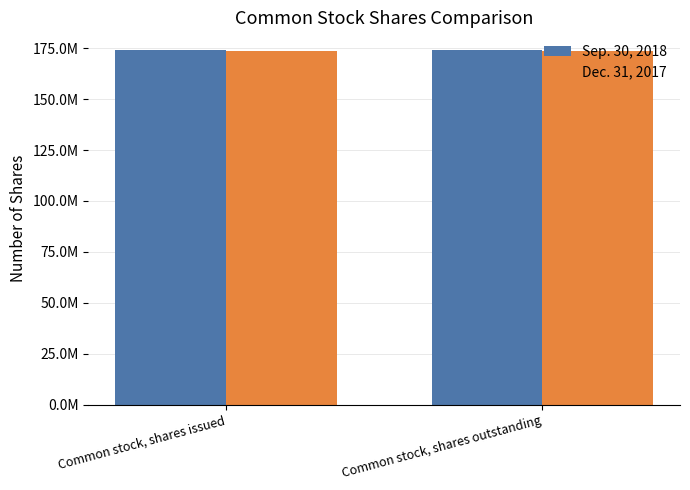

Which has a higher value, Common stock, shares issued or Common stock, shares outstanding?

Common stock, shares issued